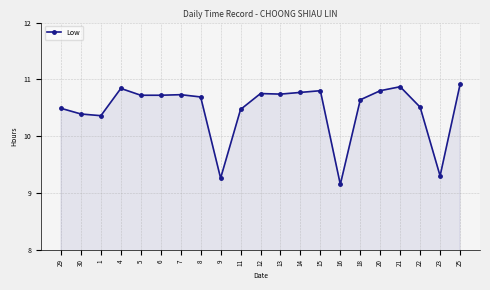

True or false: the data shows 10.8 at 12.

True